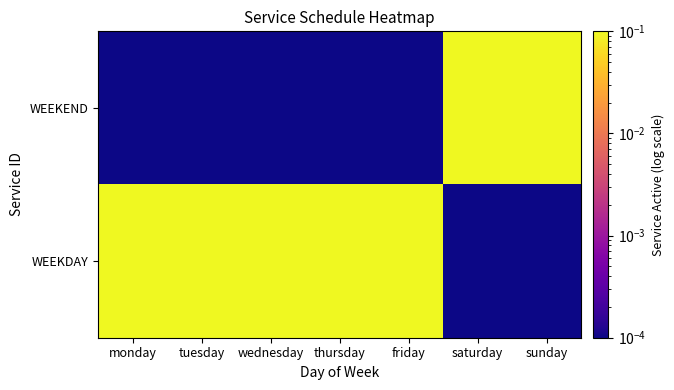

Rank the series by their average value, from highest to lowest.

WEEKDAY, WEEKEND